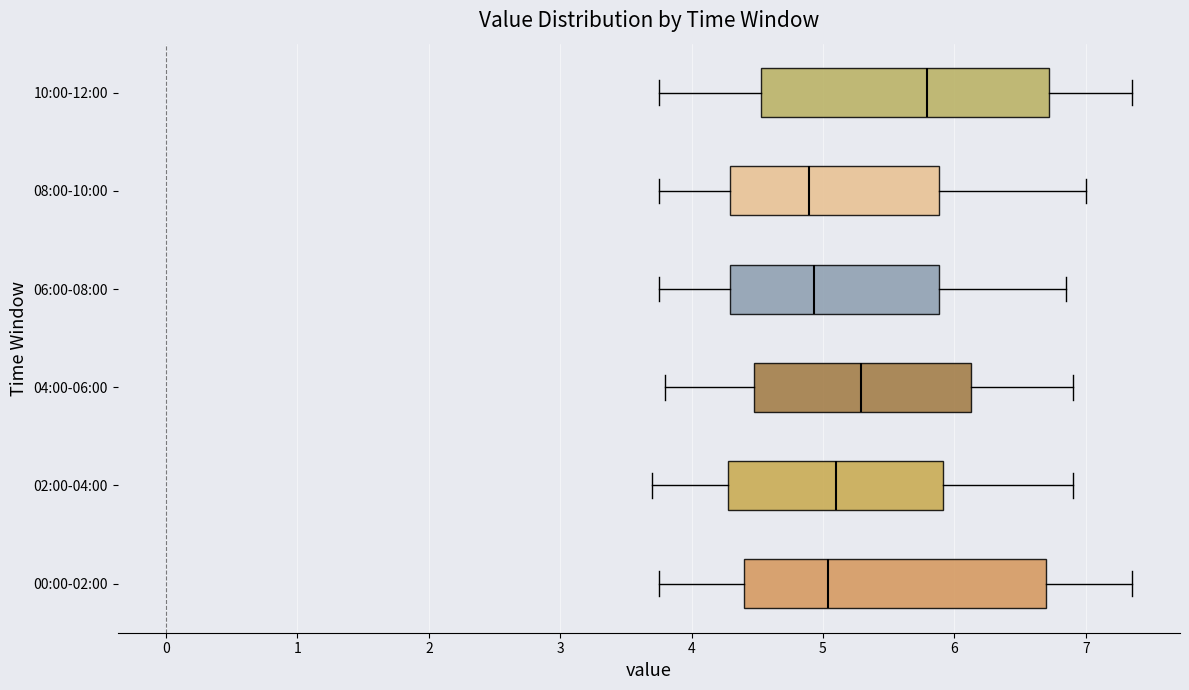

Reading bottom to top, read every box against the x-axis: the position of its median line, the range the box covers, and the ends of its whiskers. The values are not printed on the chart, so give them approximately, as read against the axis.

00:00-02:00: median 5.0, box 4.4 to 6.7, whiskers 3.8 to 7.4
02:00-04:00: median 5.1, box 4.3 to 5.9, whiskers 3.7 to 6.9
04:00-06:00: median 5.3, box 4.5 to 6.1, whiskers 3.8 to 6.9
06:00-08:00: median 4.9, box 4.3 to 5.9, whiskers 3.8 to 6.9
08:00-10:00: median 4.9, box 4.3 to 5.9, whiskers 3.8 to 7.0
10:00-12:00: median 5.8, box 4.5 to 6.7, whiskers 3.8 to 7.4